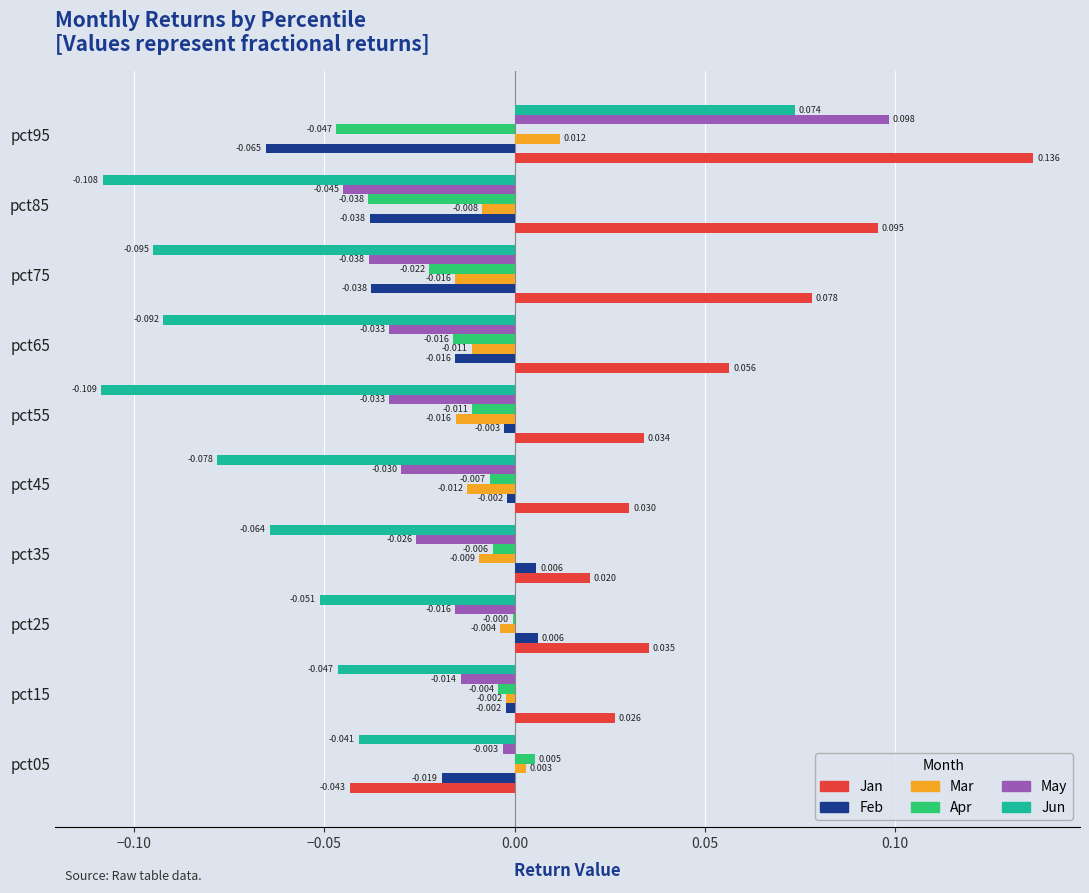

Which series has the largest total across all categories?

Jan